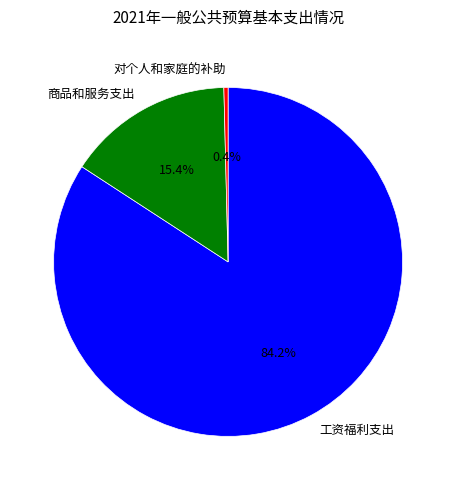

Rank the categories by value from lowest to highest.

对个人和家庭的补助, 商品和服务支出, 工资福利支出